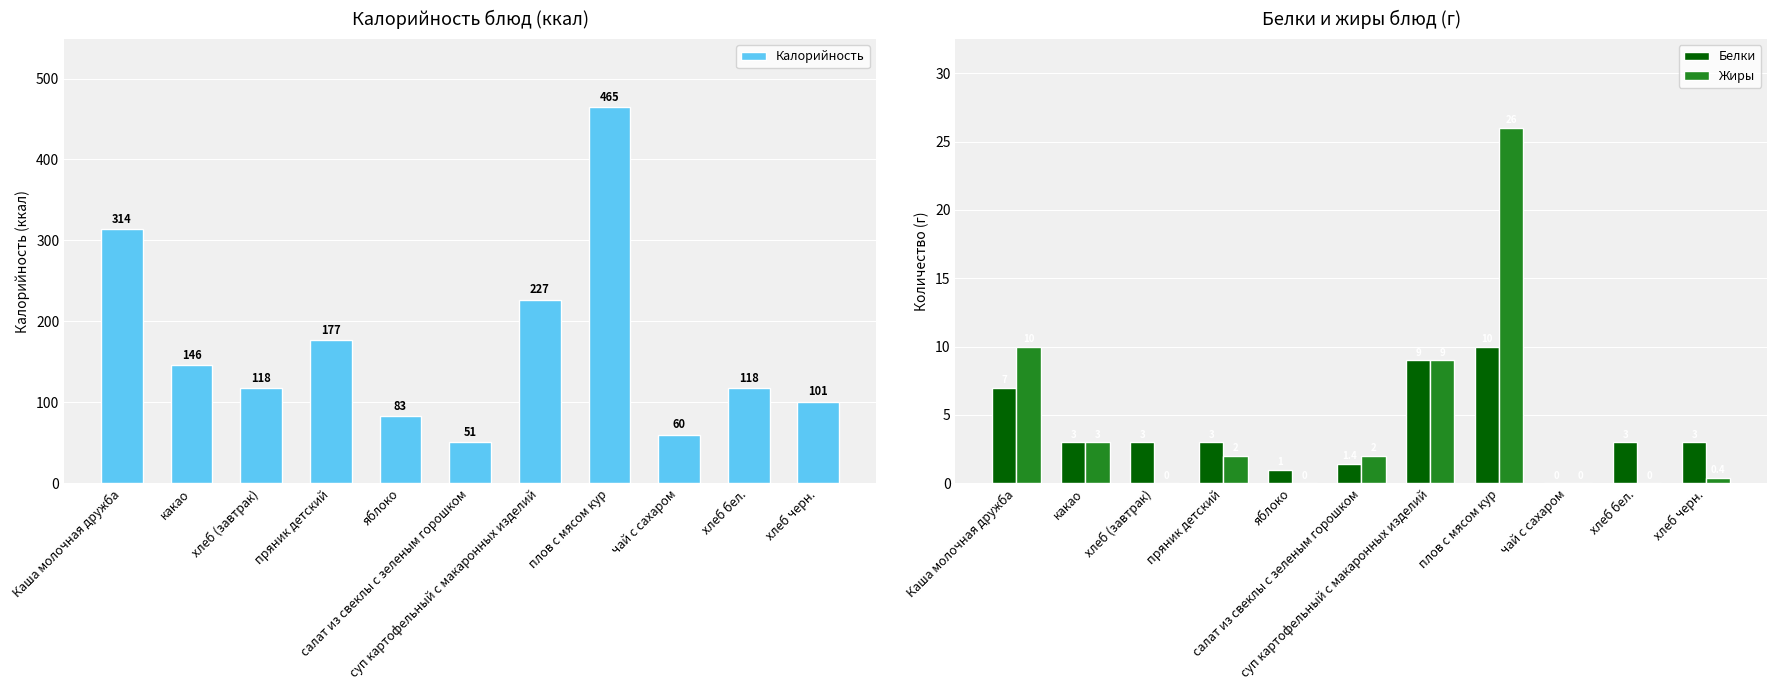

What is the label of the 3rd bar from the right?

чай с сахаром